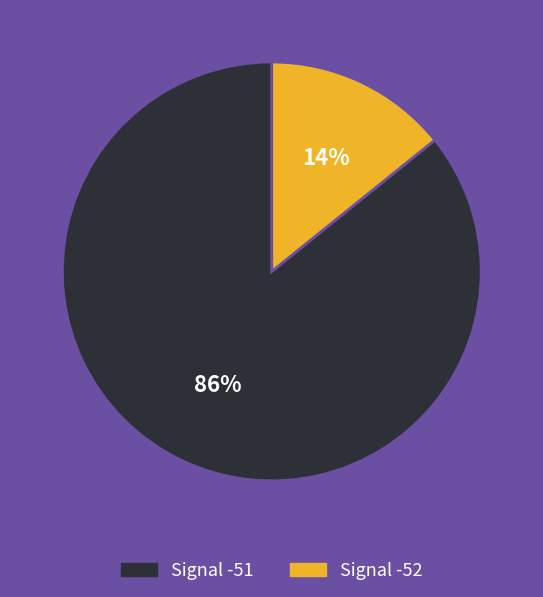

Count the number of slices in the pie.

2